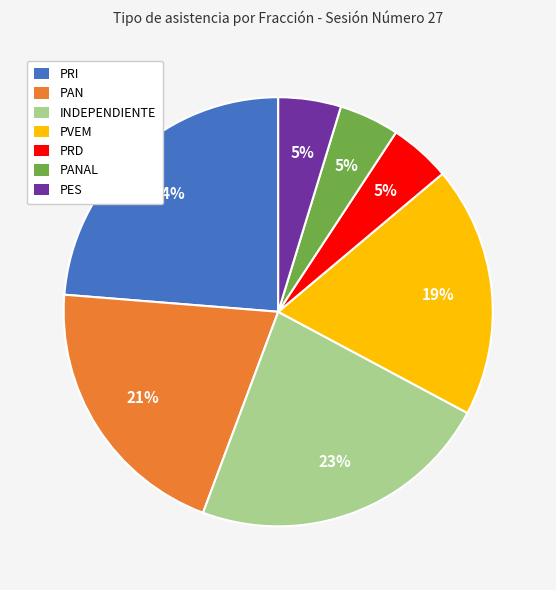

To the nearest percent, what is the average slice percentage?

14%